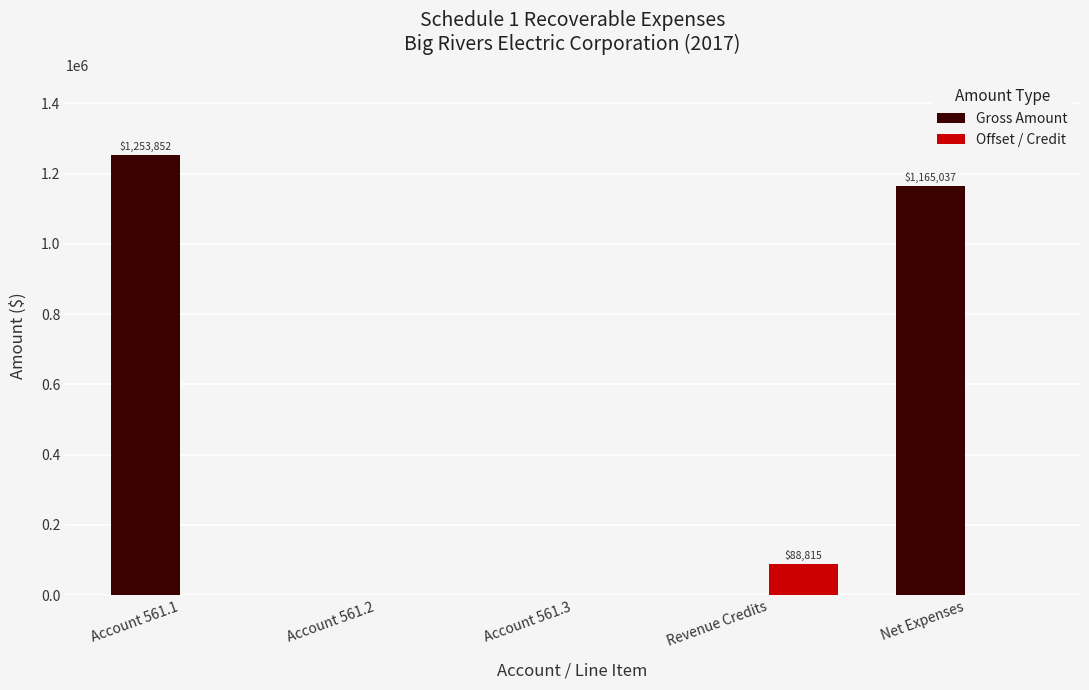

What is the total value across all series at Revenue Credits?

88815.0